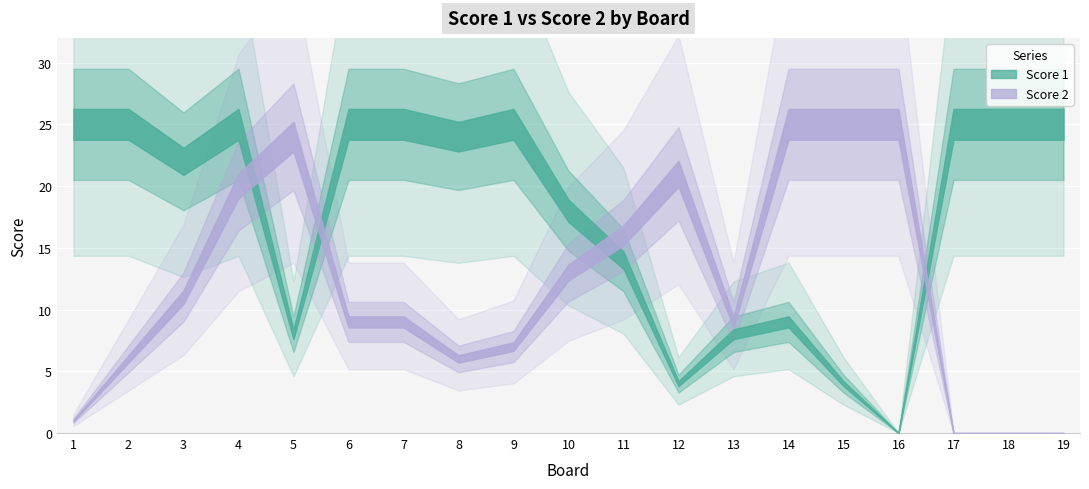

Is it true that Score 2 equals 8 at 2?

False